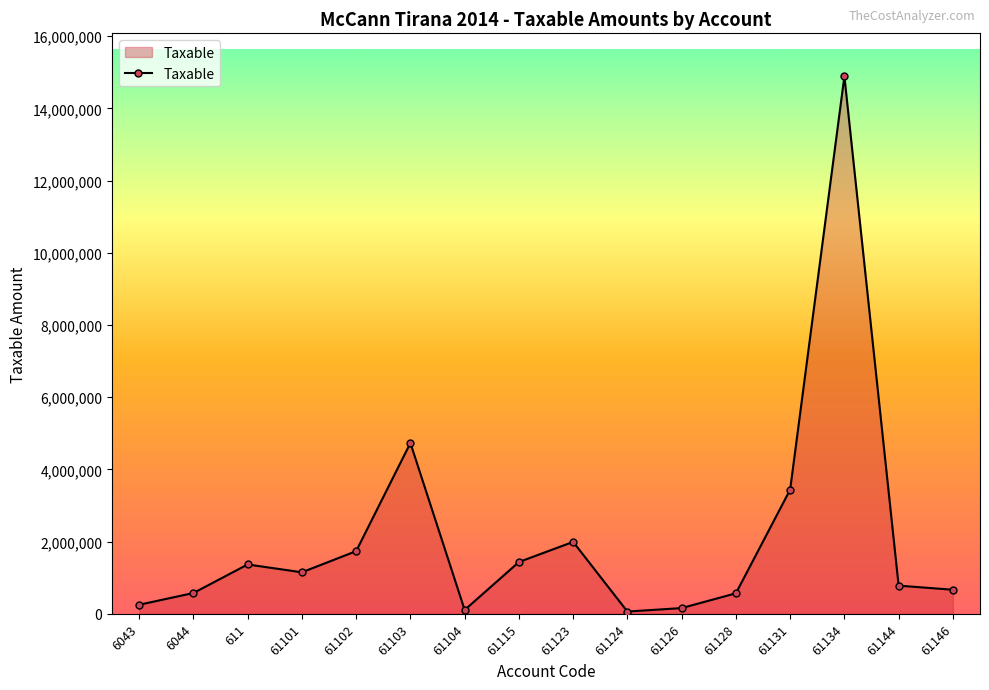

True or false: there are more than 1 points higher than both neighbors.

True